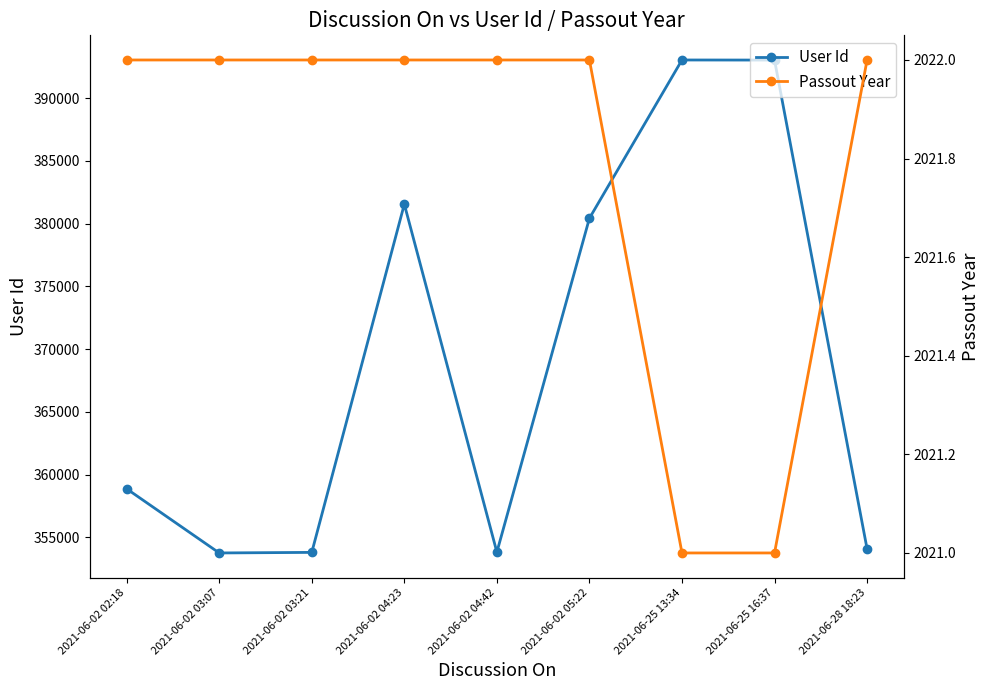

Reading right to left, list all the values displayed in this chart.

User Id: 2021-06-28 18:23=354083	2021-06-25 16:37=393022	2021-06-25 13:34=393030	2021-06-02 05:22=380420	2021-06-02 04:42=353824	2021-06-02 04:23=381542	2021-06-02 03:21=353804	2021-06-02 03:07=353759	2021-06-02 02:18=358868
Passout Year: 2021-06-28 18:23=2022	2021-06-25 16:37=2021	2021-06-25 13:34=2021	2021-06-02 05:22=2022	2021-06-02 04:42=2022	2021-06-02 04:23=2022	2021-06-02 03:21=2022	2021-06-02 03:07=2022	2021-06-02 02:18=2022